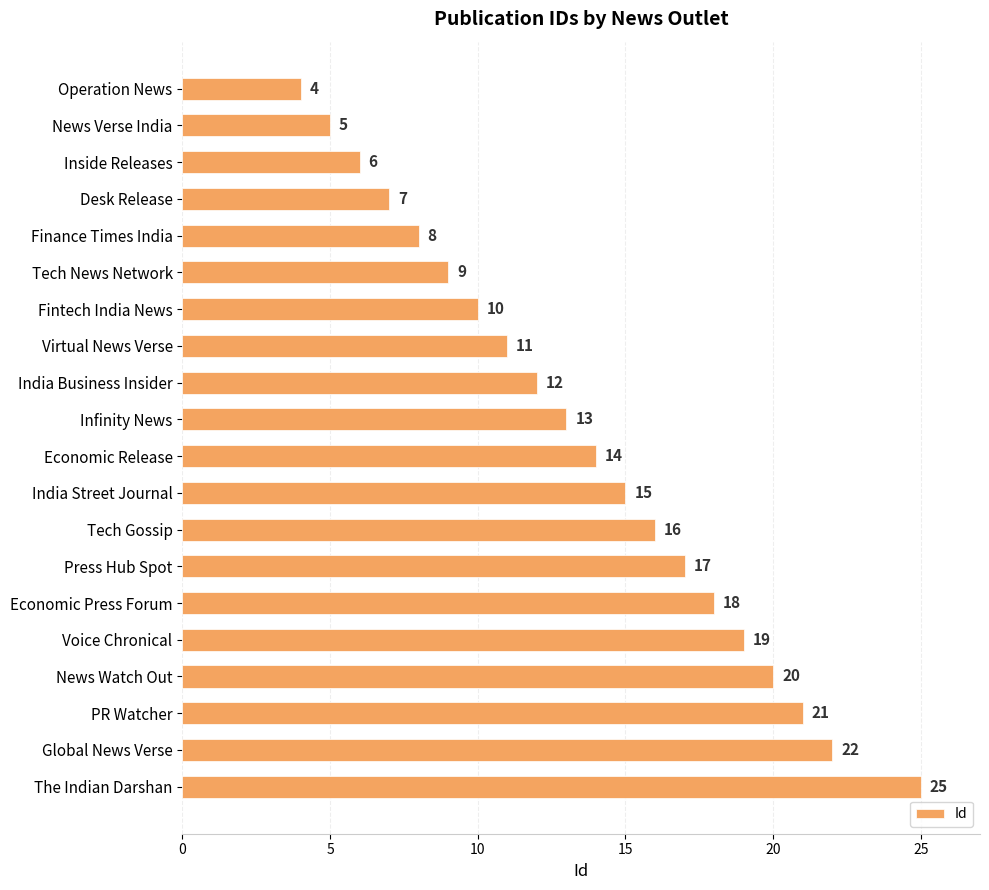

Between Tech News Network and India Street Journal, which is larger?

India Street Journal